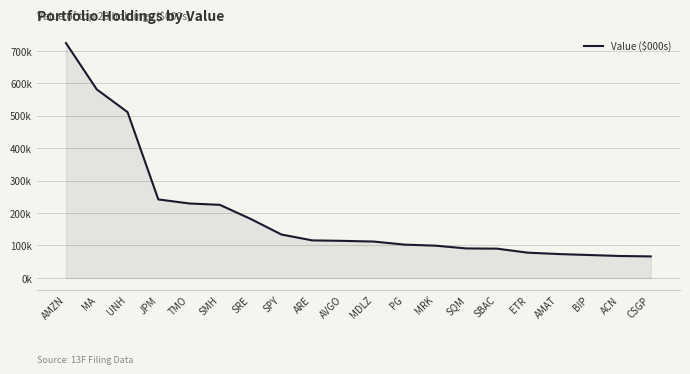

Does the chart have visible grid lines?

Yes